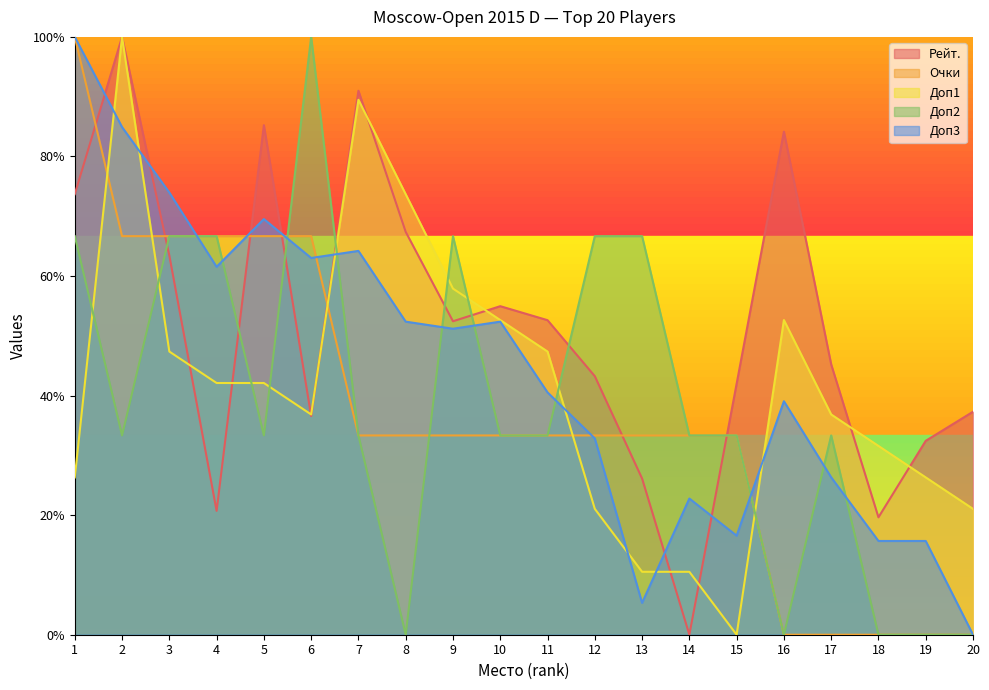

Between 1 and 4, which series saw the biggest shift?

Рейт.